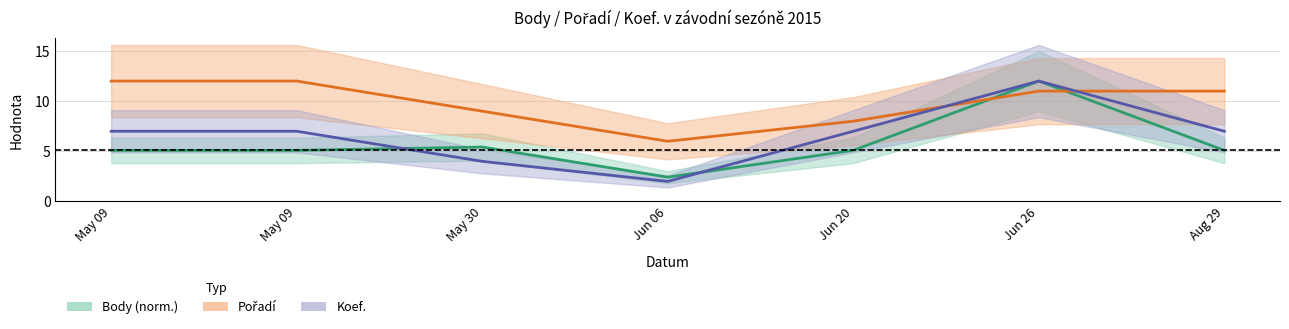

How many intersections are there between Body (norm.) and Pořadí?

2